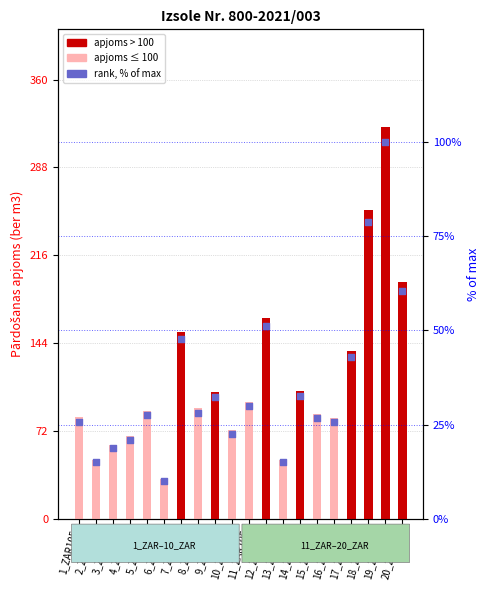

At how many categories does at least one series exceed 110?

6